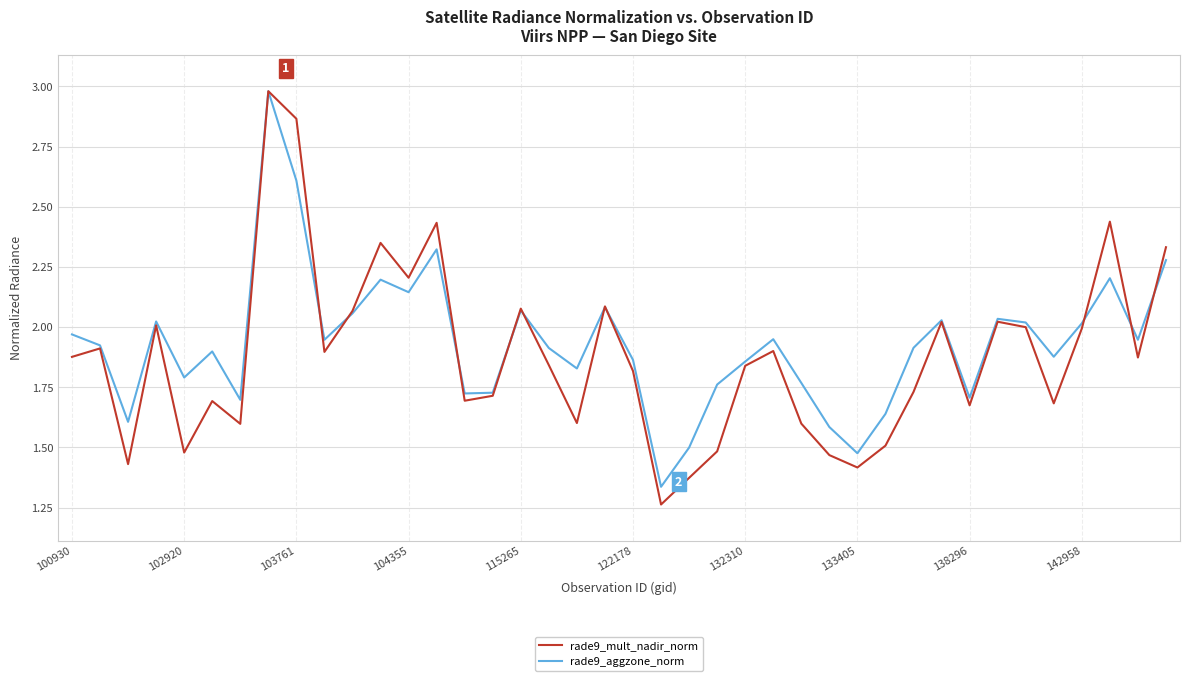

True or false: rade9_aggzone_norm and rade9_mult_nadir_norm cross at least once.

True